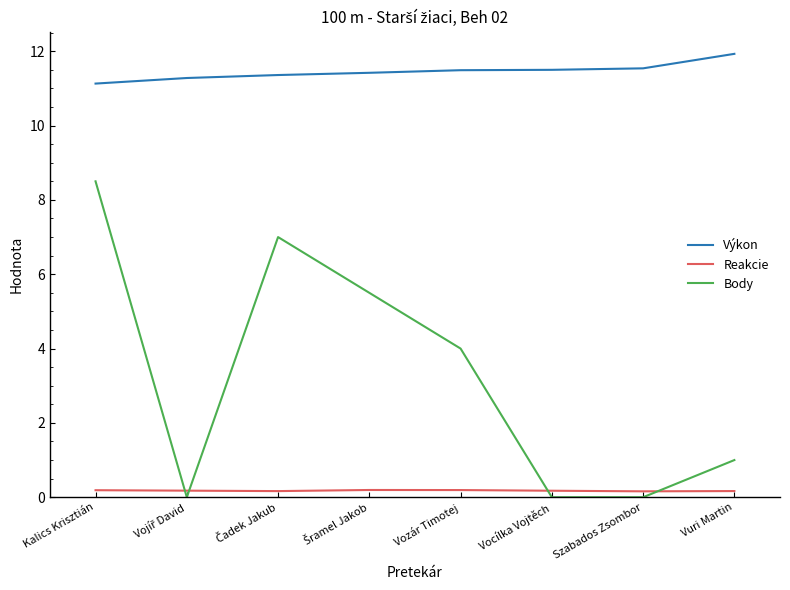

Which series has the widest spread of values?

Body